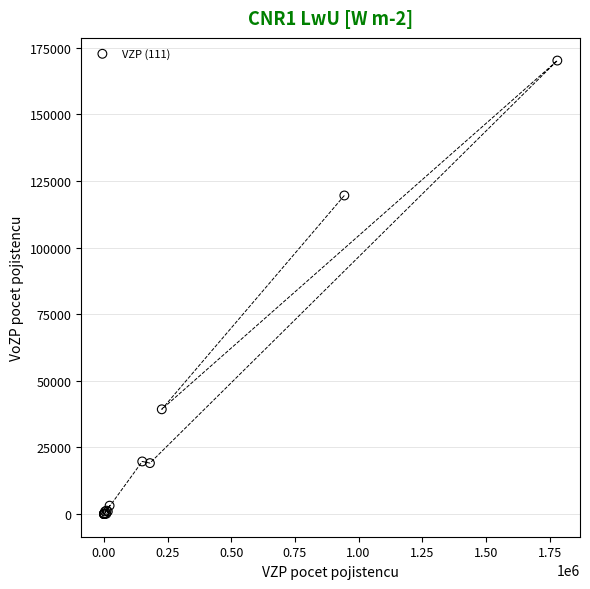

What Y value in the scatter plot is closest to 85120?

119591